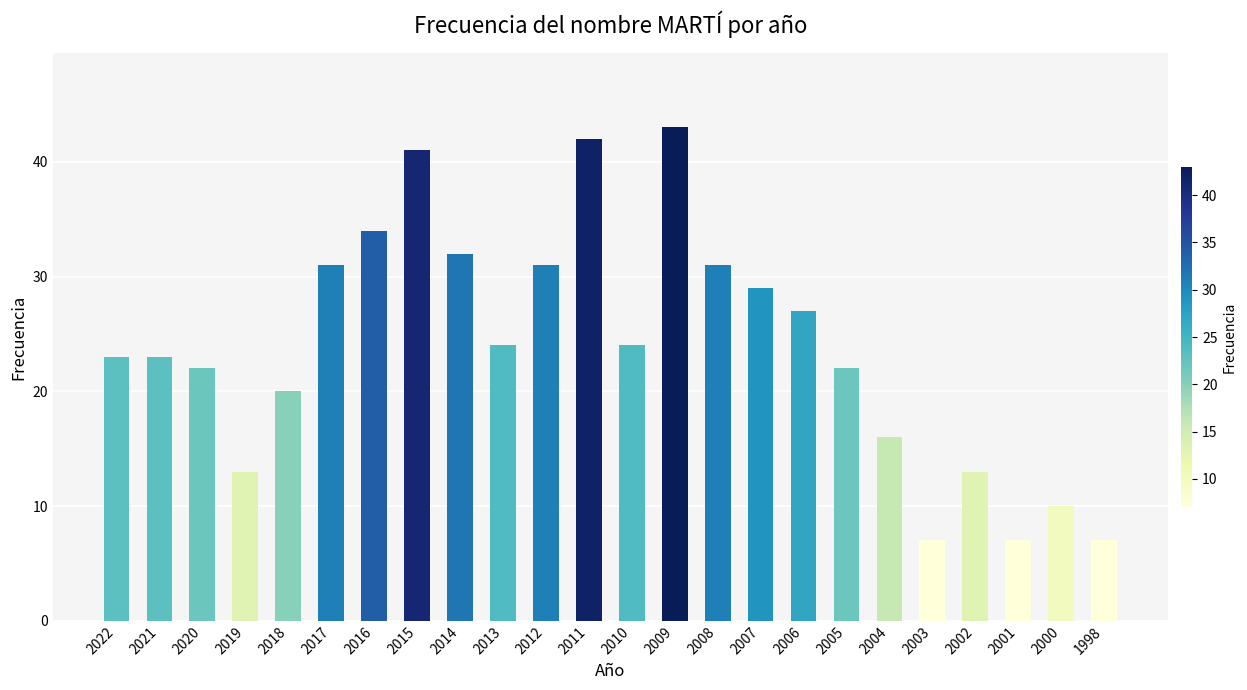

Which category has the highest value across all series?

2009